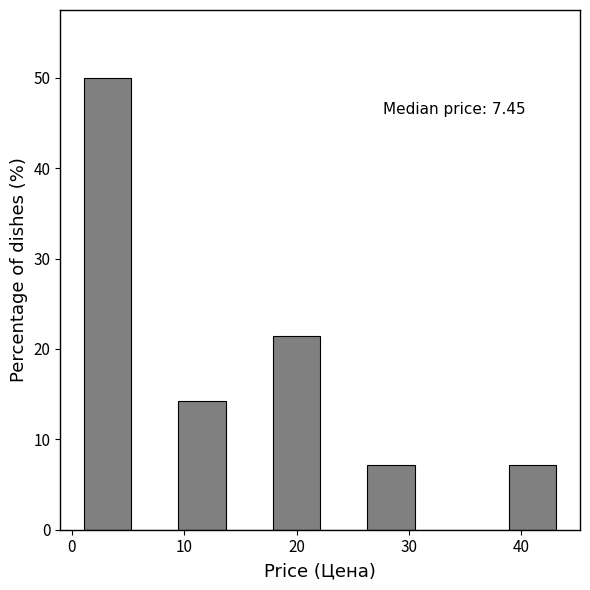

Over which range of the x-axis is the bar tallest?

1 to 5